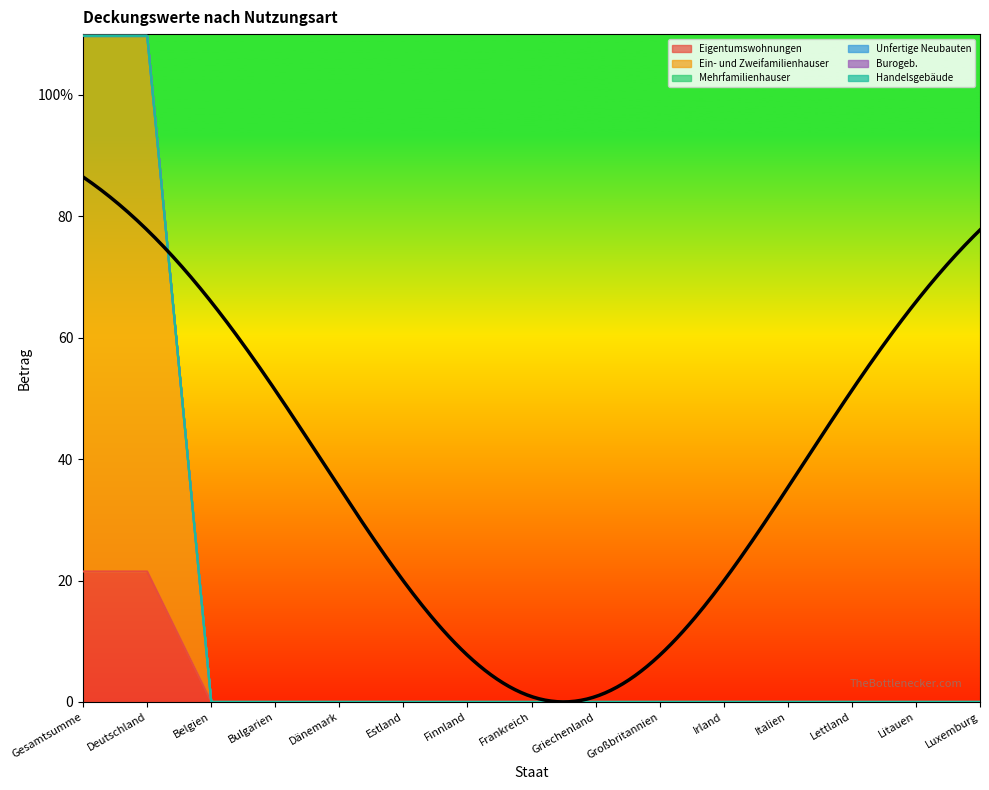

Rank the series at Irland from highest to lowest value.

Eigentumswohnungen, Ein- und Zweifamilienhauser, Mehrfamilienhauser, Unfertige Neubauten, Burogeb., Handelsgebäude